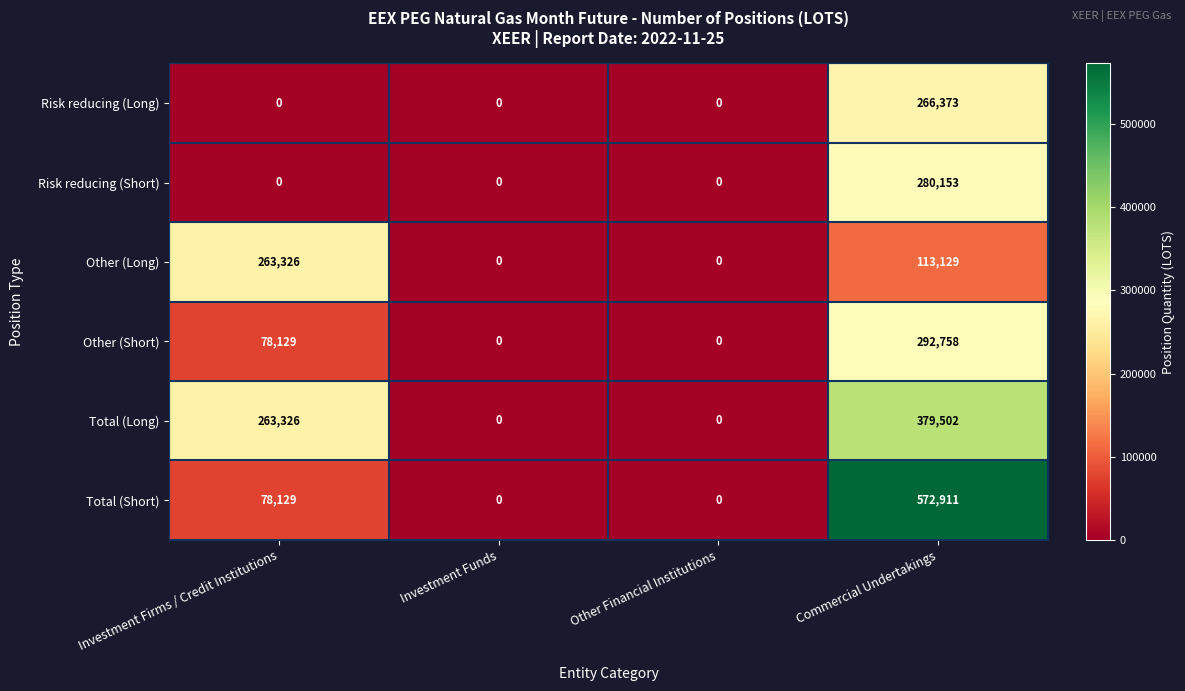

Is the value of Other (Short) at Investment Funds greater than the value of Risk reducing (Short) at Commercial Undertakings?

No